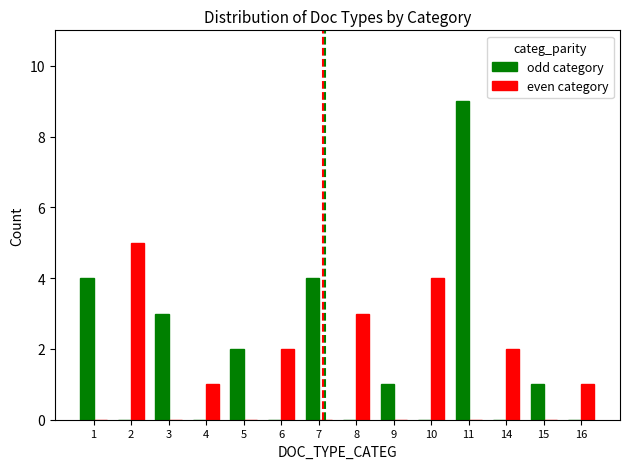

What is the sum of all even category values?

18